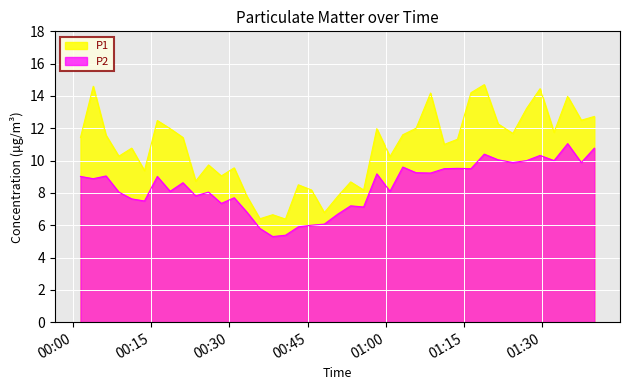

True or false: P2 and P1 cross at least once.

False